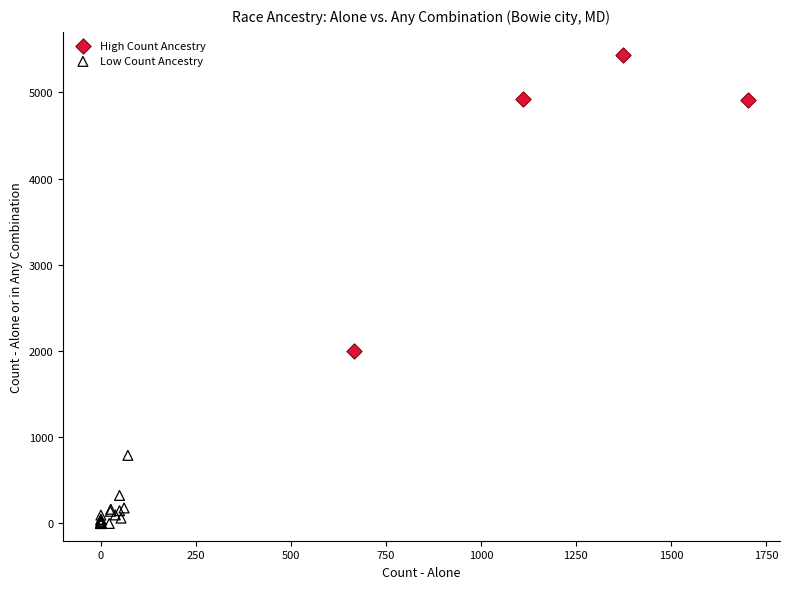

Which series contains the lowest Y value?

Low Count Ancestry